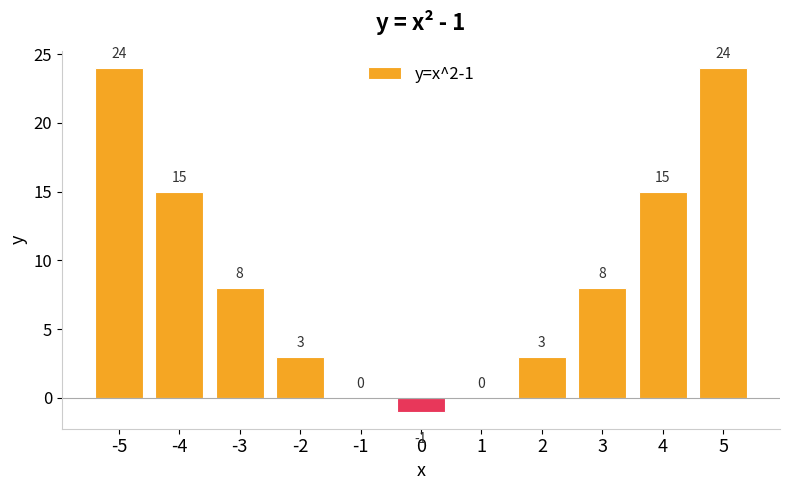

What is the sum of all values?

99